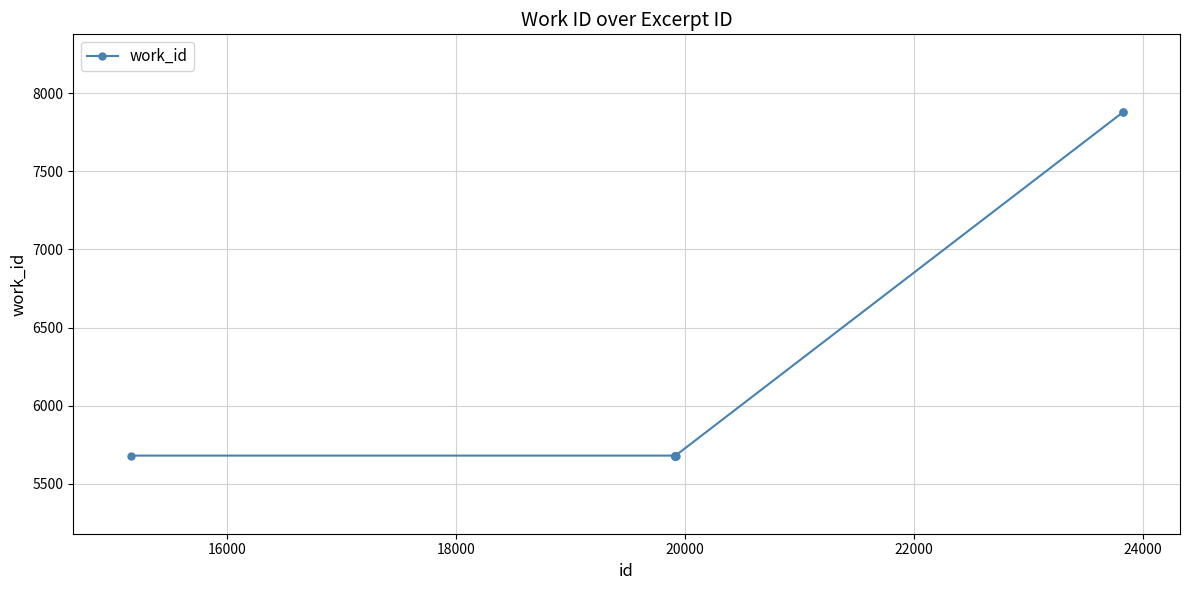

Reading left to right, list all the values displayed in this chart.

5681	5681	5681	5681	5681	5681	5681	5681	7877	7877